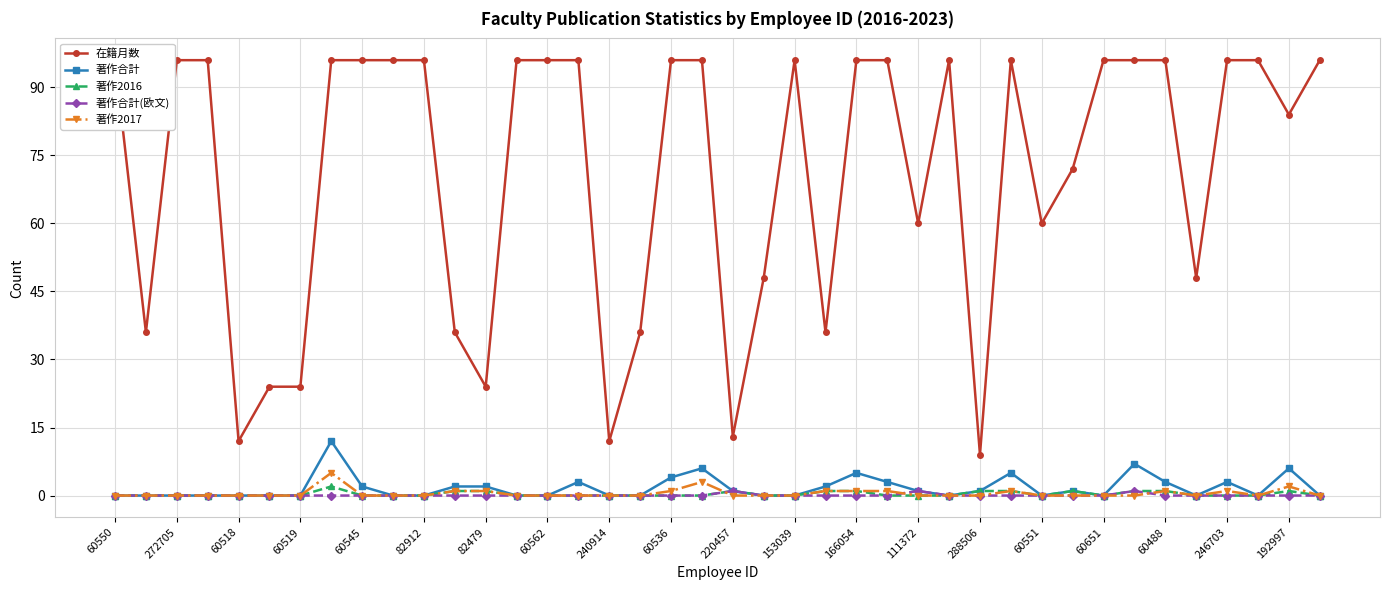

True or false: 著作合計 has a value of 5 at 272705.

False